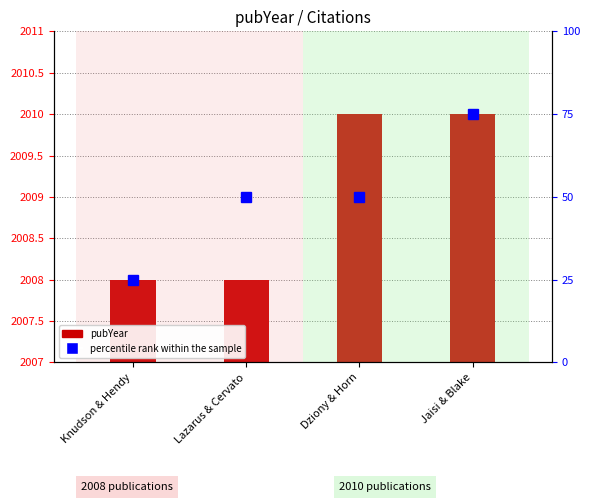

Between Dziony & Horn and Knudson & Hendy, which is larger?

Dziony & Horn